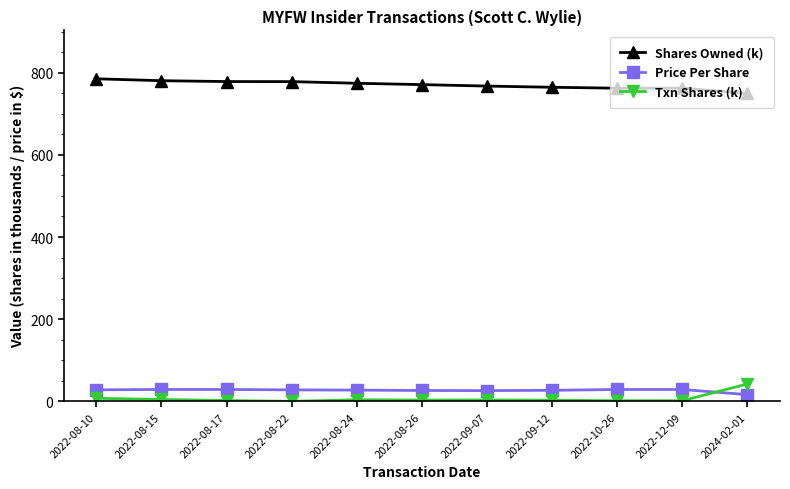

What position from the left is 2022-08-17?

3